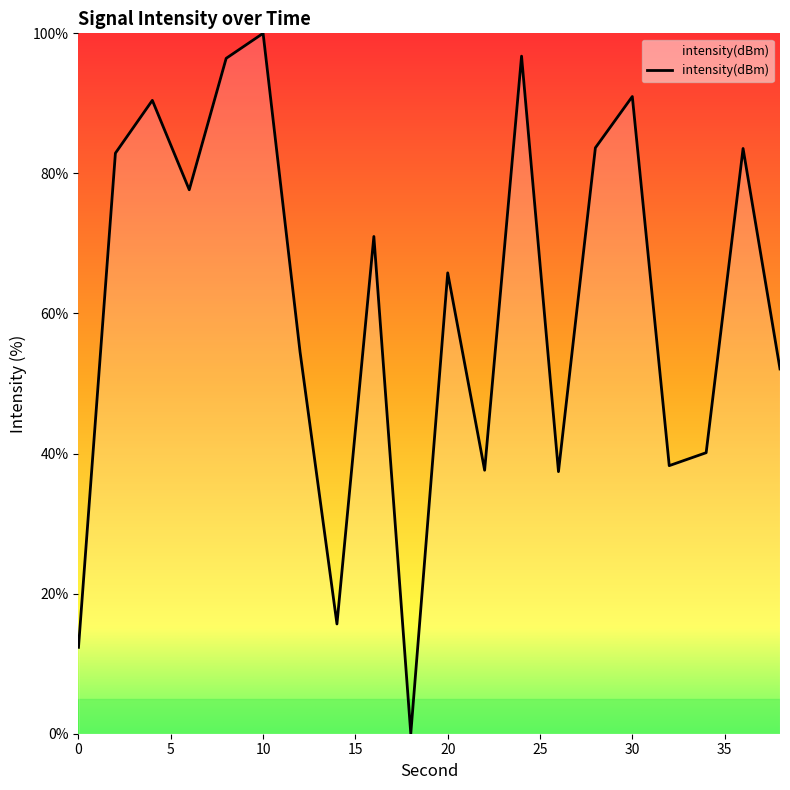

What is the maximum value shown in the chart?

100.0